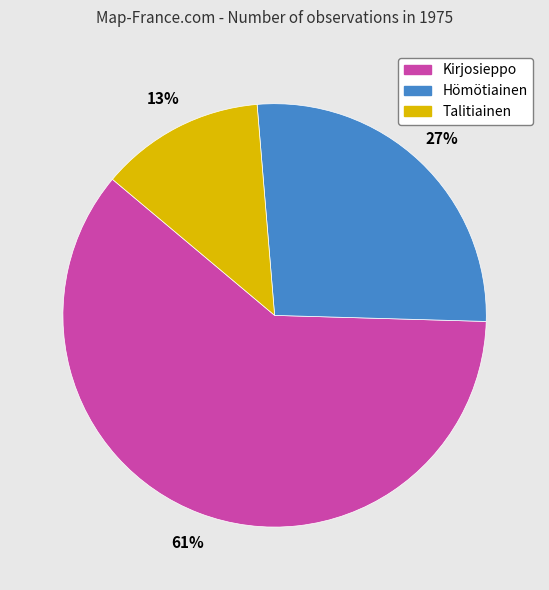

Which slice is the largest?

Kirjosieppo